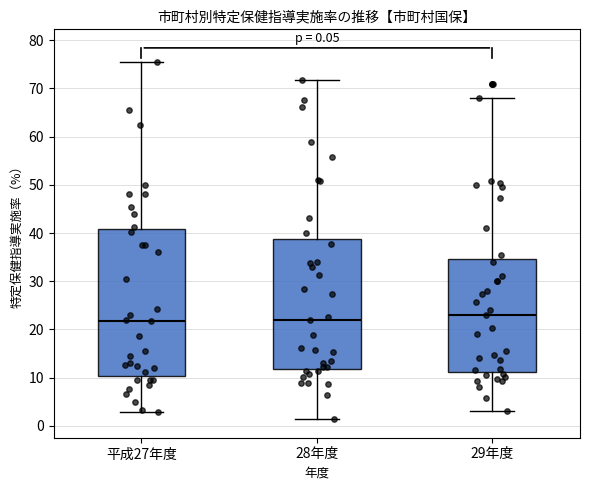

Which box's median line is the highest?

29年度